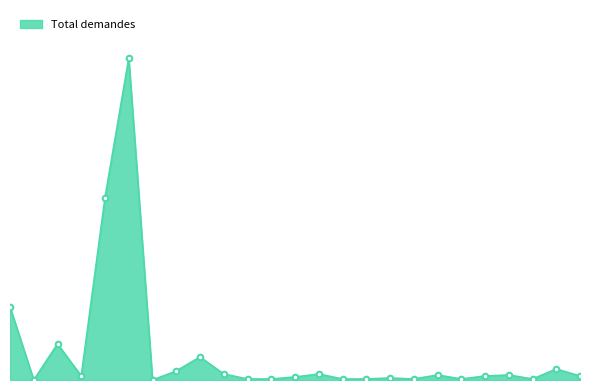

How many points are higher than both their immediate neighbors (excluding endpoints)?

8